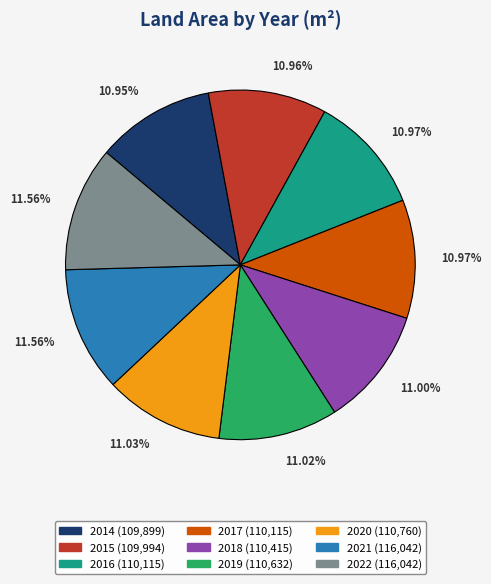

Is there a majority slice in this chart?

No